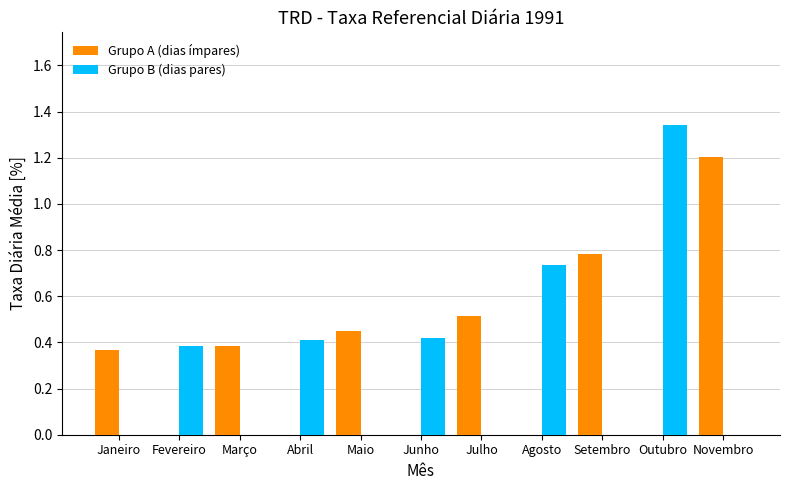

At which category is the sum across all series the highest?

Outubro